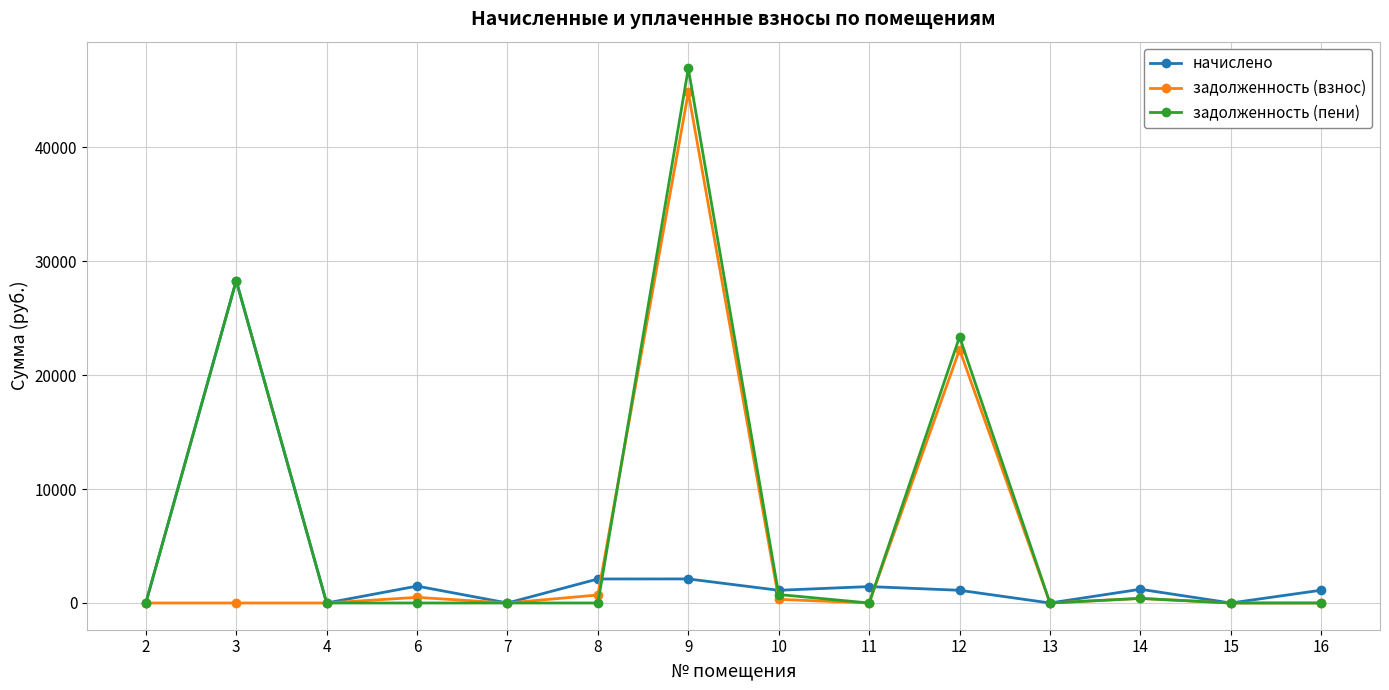

Rank the series by their average value, from highest to lowest.

задолженность (пени), задолженность (взнос), начислено